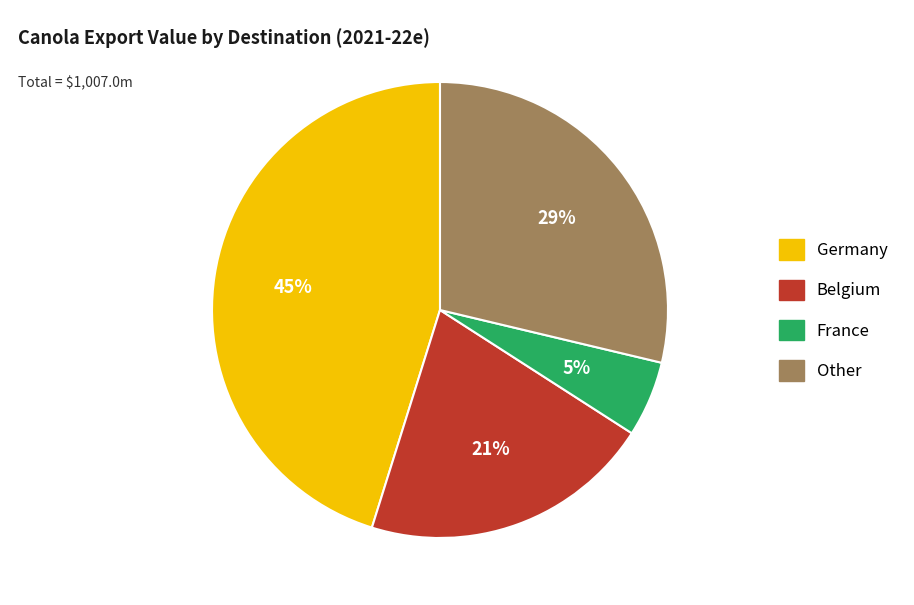

Is the sum of Belgium and France greater than half?

No